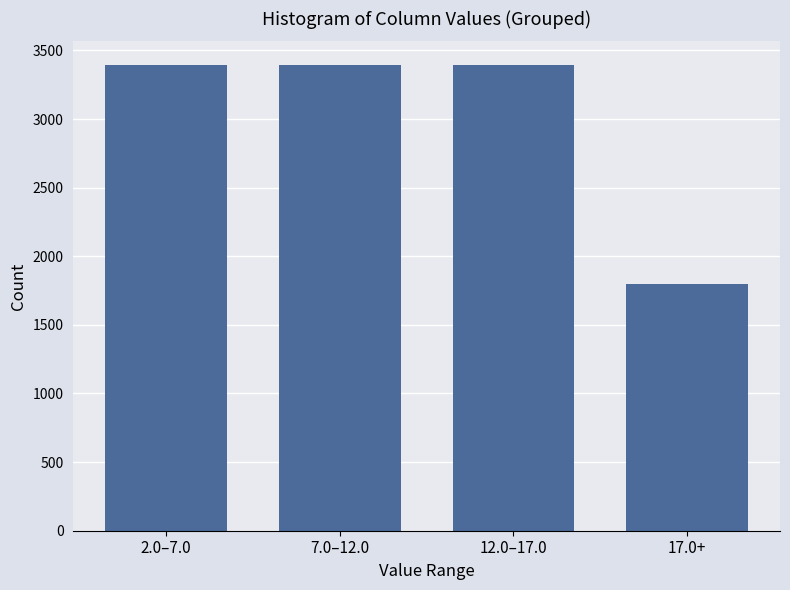

Reading left to right, what are all the values shown in this chart?

3396	3396	3396	1798